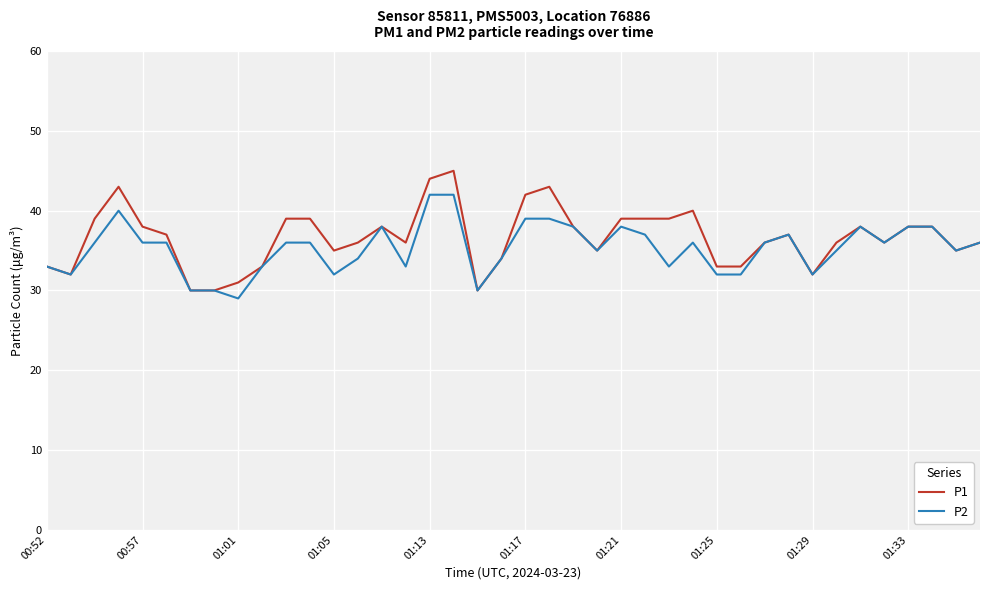

Which series has the widest spread of values?

P1